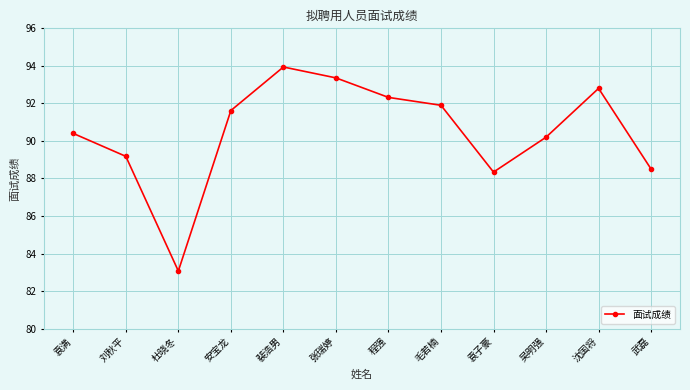

Reading right to left, what are all the values shown in this chart?

武磊=88.5	沈国将=92.8	吴明强=90.2	袁子豪=88.3	毛若楠=91.9	程强=92.3	张瑞婷=93.4	裴浩男=93.9	安宝龙=91.6	杜晓冬=83.1	刘秋平=89.2	袁满=90.4